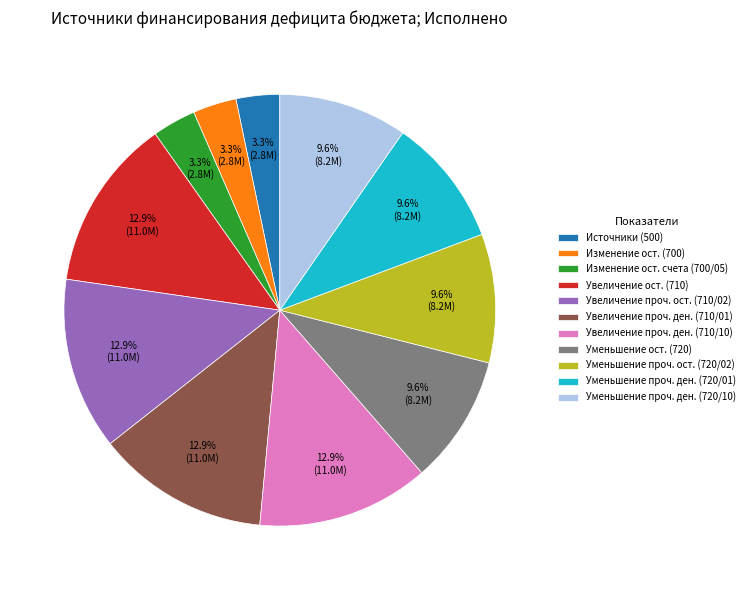

How many slices are in this pie chart?

11